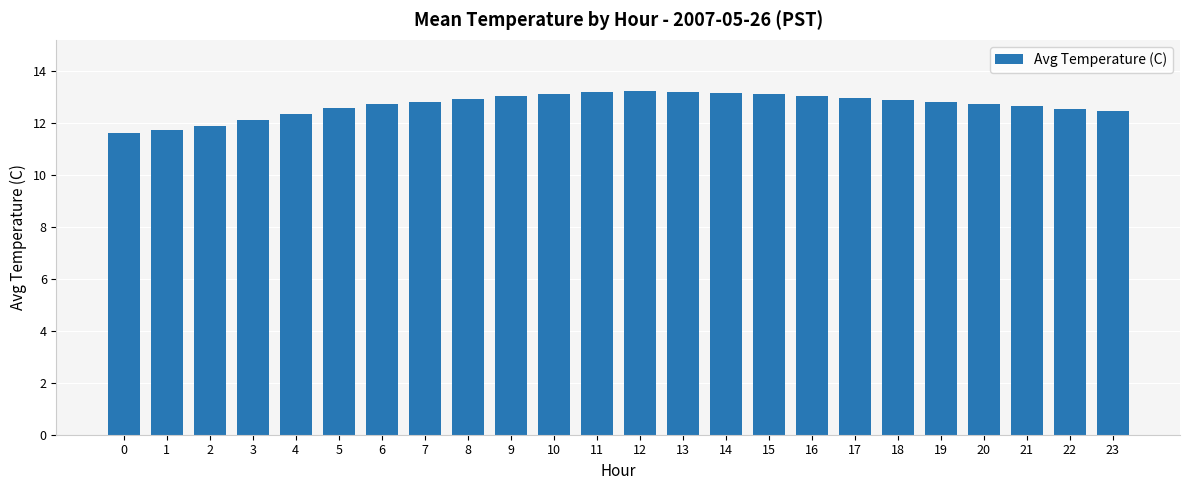

What is the sum of all values?

304.7